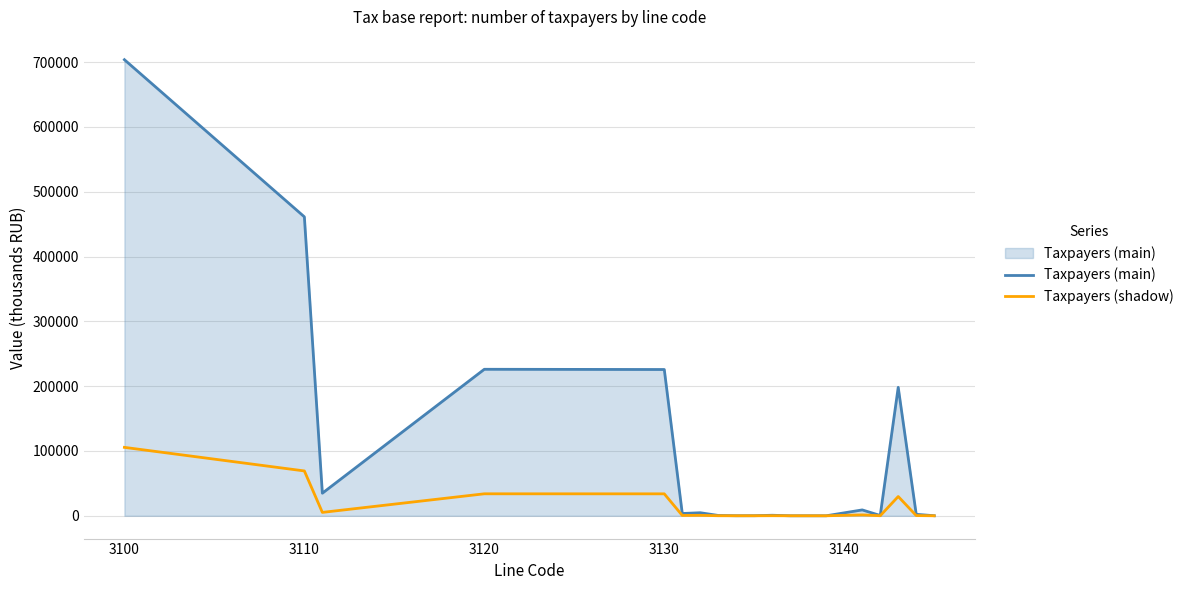

In Taxpayers (main), how many points are lower than both neighbors (excluding endpoints)?

6